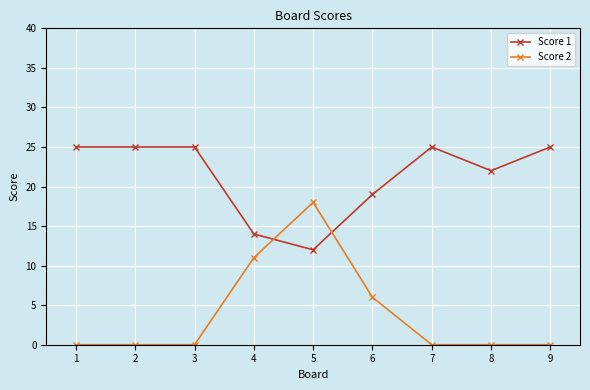

Which series ends up on top after the final intersection of Score 2 and Score 1?

Score 1